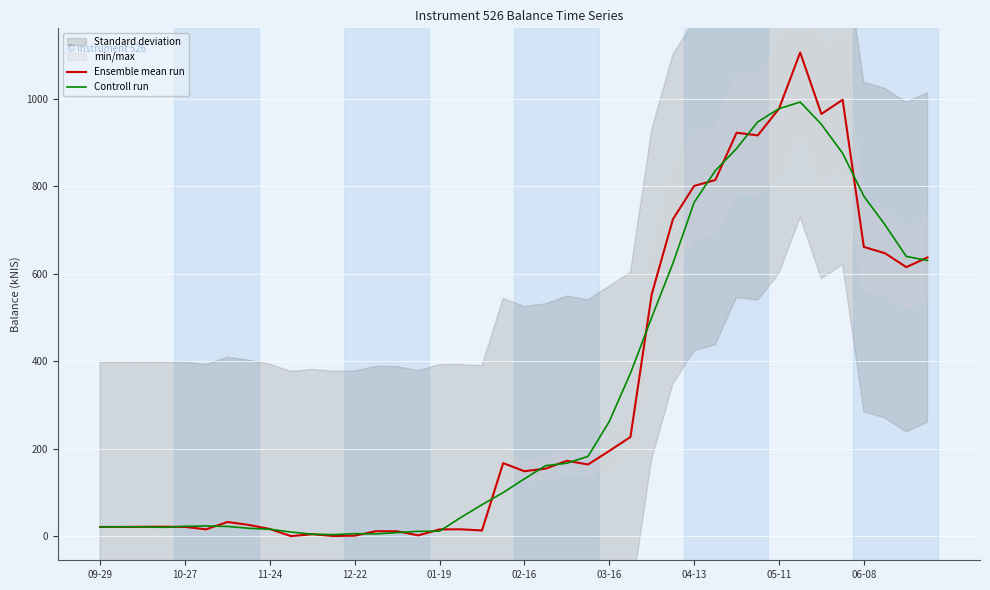

Reading left to right, transcribe all the data shown in this chart.

Ensemble mean run: 20.9	20.9	21.4	21.4	21.0	15.4	32.3	25.6	16.2	0.0	4.3	0.3	0.9	11.2	11.0	1.6	15.4	15.5	12.9	166.8	148.3	154.2	172.1	163.7	194.6	226.6	552.5	724.2	800.3	813.9	921.9	915.9	976.8	1105.2	964.8	997.3	660.9	646.5	614.8	636.9
Controll run: 21.0	21.1	21.1	20.0	22.3	23.2	22.1	17.9	15.7	9.3	4.3	3.3	5.5	5.0	8.0	11.0	11.3	42.4	71.8	99.5	130.8	161.0	166.6	182.2	261.9	372.3	499.6	623.5	762.5	835.2	885.7	946.7	976.9	992.0	941.0	874.9	776.8	711.3	639.2	629.9